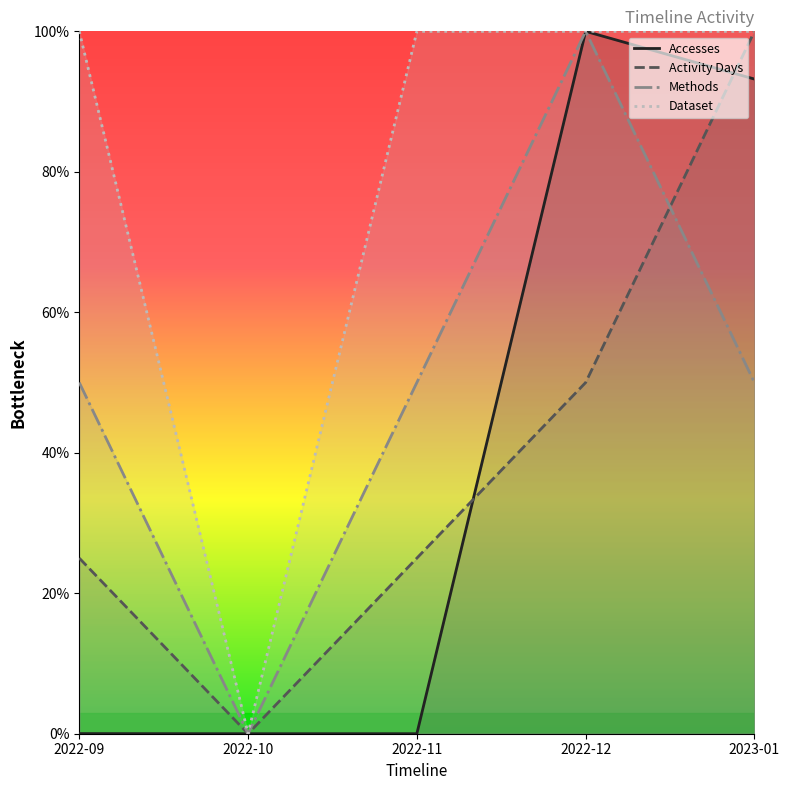

What is the value of the Dataset point at the 4th from the left?

100.0